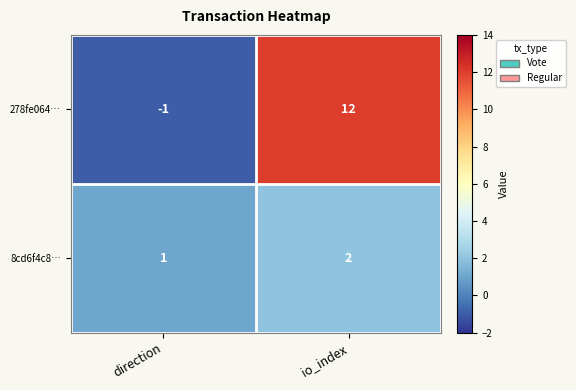

The value of 278fe064… at direction is -1. True or false?

True